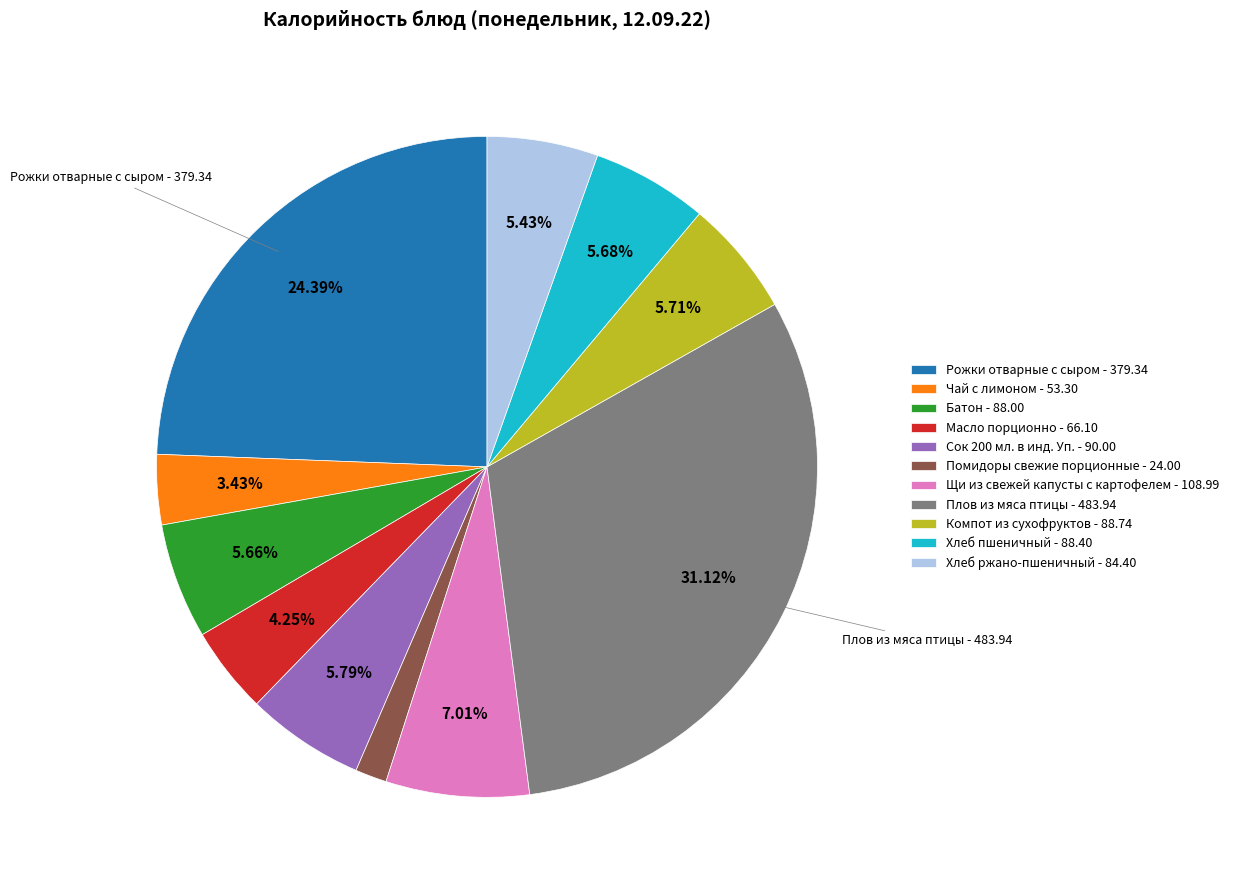

Is Плов из мяса птицы - 483.94 the majority of the pie?

No